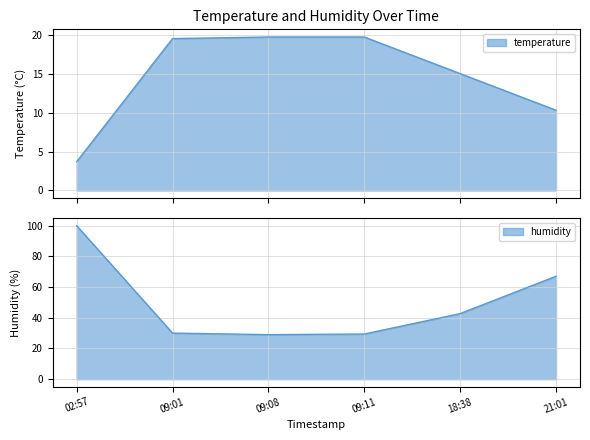

Which series has the largest total across all categories?

humidity